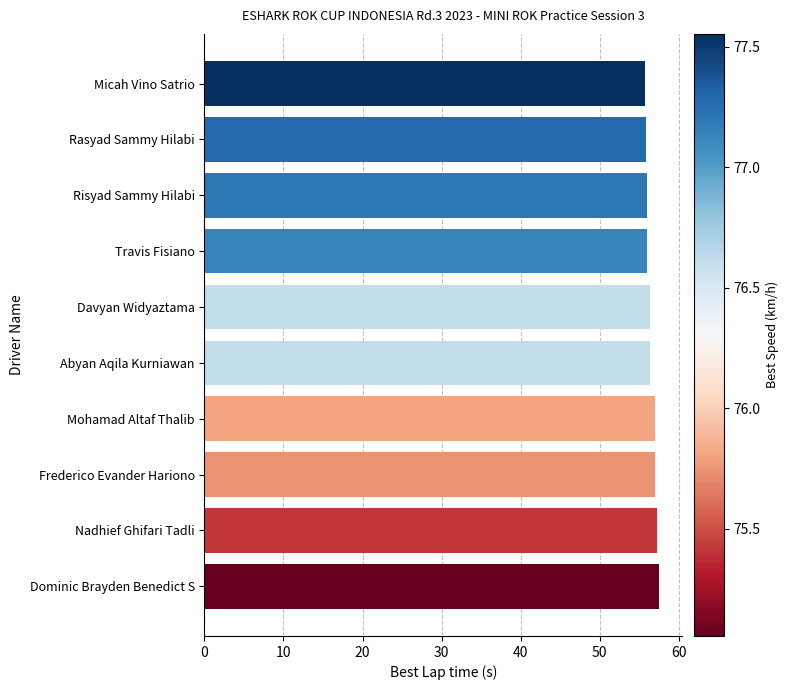

What is the average value?

56.5